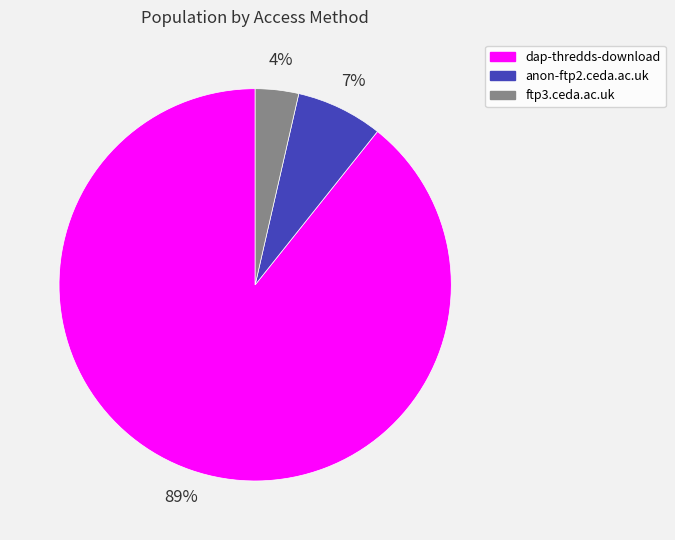

Which slice is the smallest?

ftp3.ceda.ac.uk